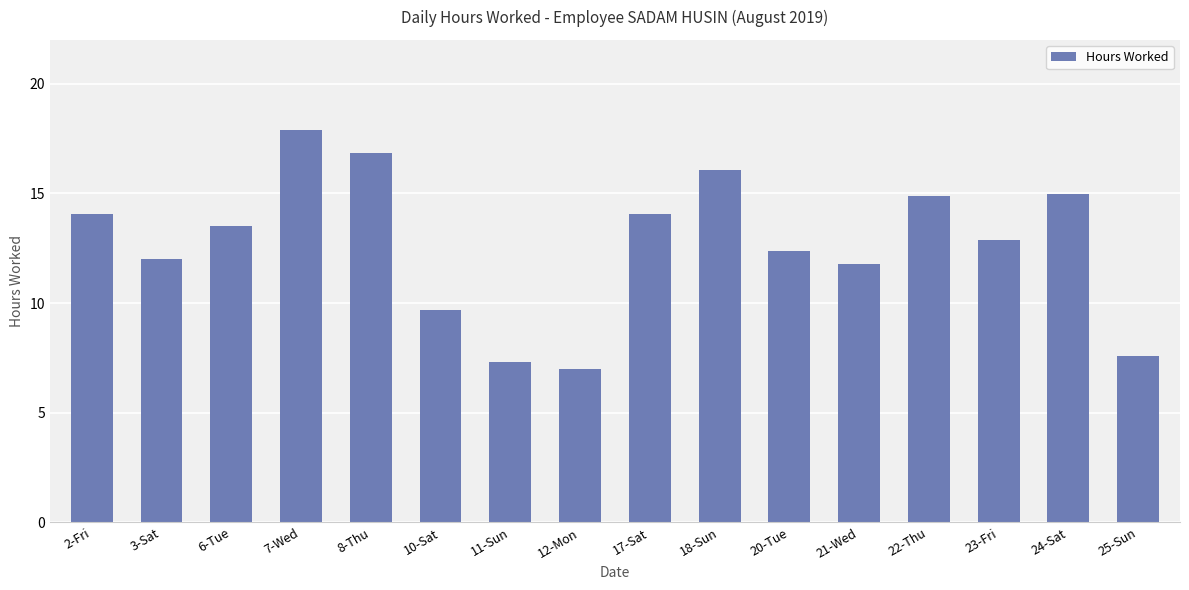

What is the label of the 15th bar from the left?

24-Sat